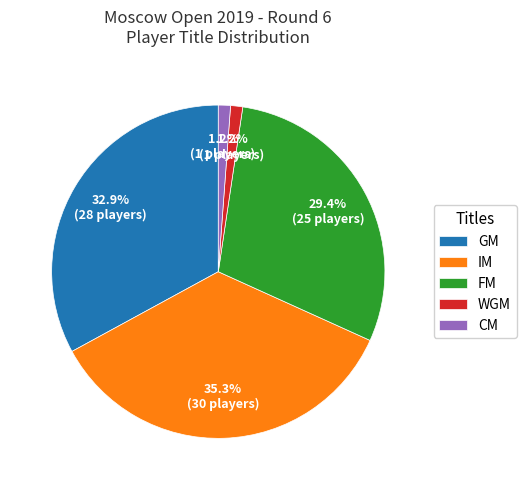

How many segments does this pie chart have?

5